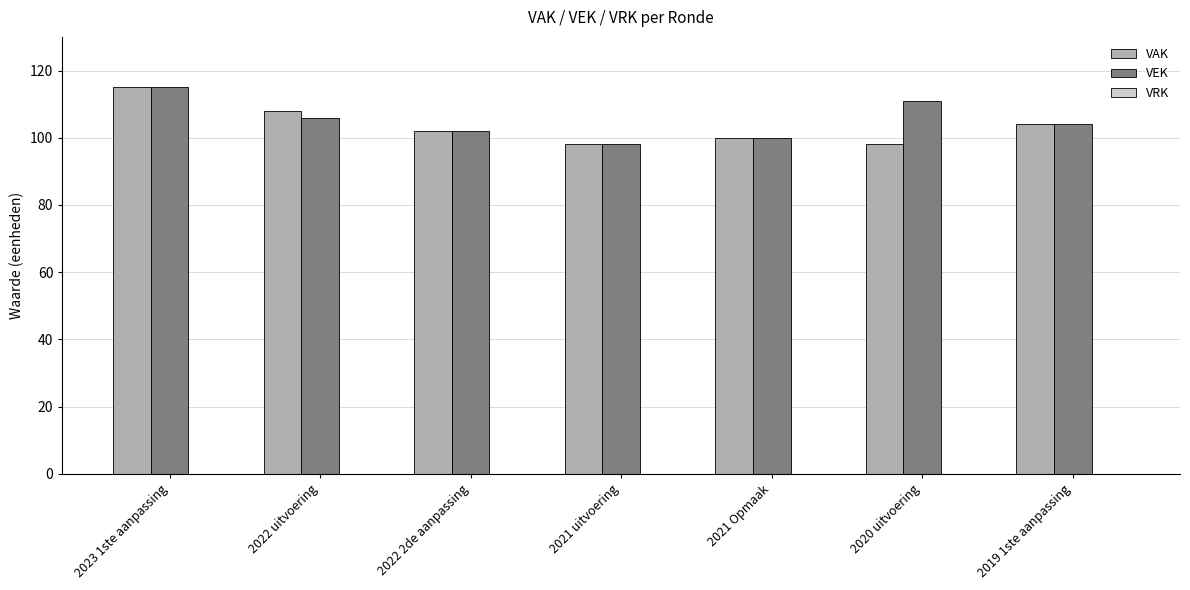

What is the total value across all series at 2023 1ste aanpassing?

230